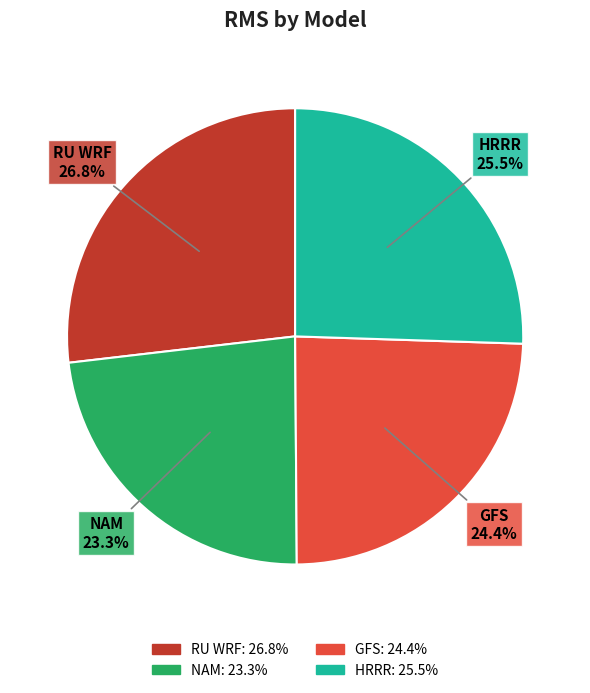

Rank the categories by value from lowest to highest.

NAM, GFS, HRRR, RU WRF